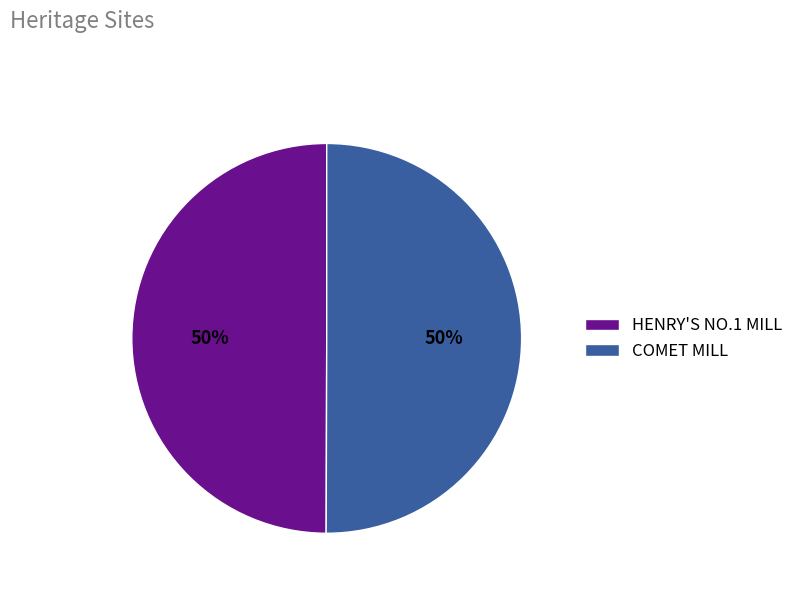

What percentage is the HENRY'S NO.1 MILL slice, to the nearest percent?

50%